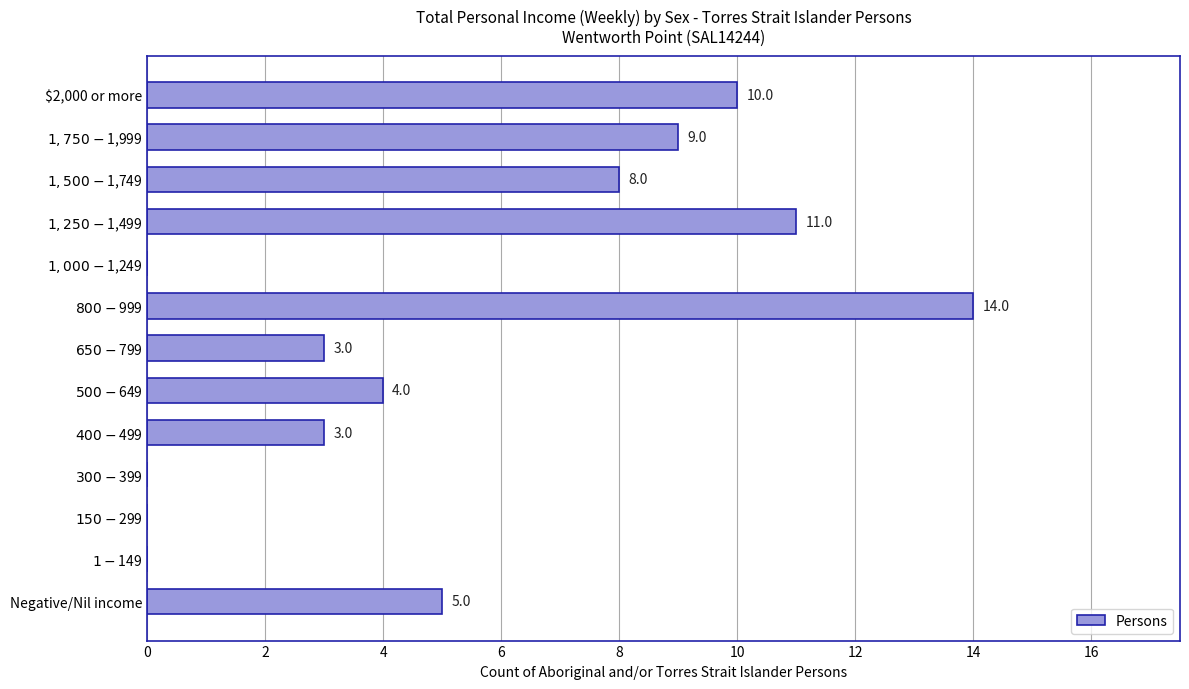

What is the sum of all values?

67